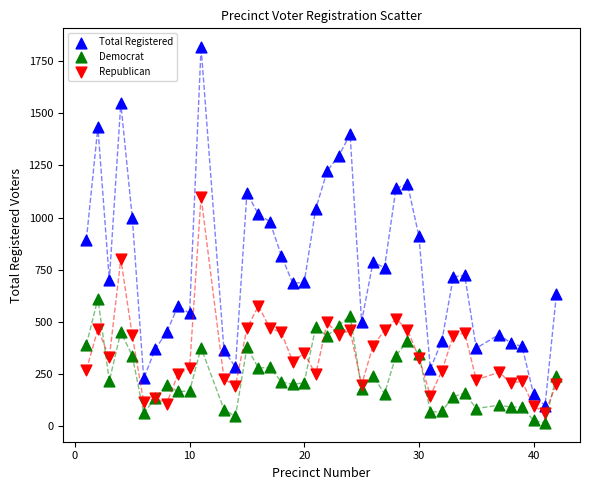

Which series has the widest spread of Y values?

Total Registered